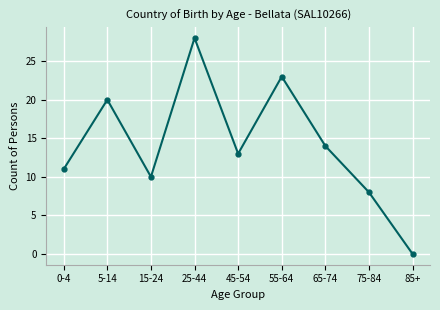

Is this an area chart (filled region under the line)?

No